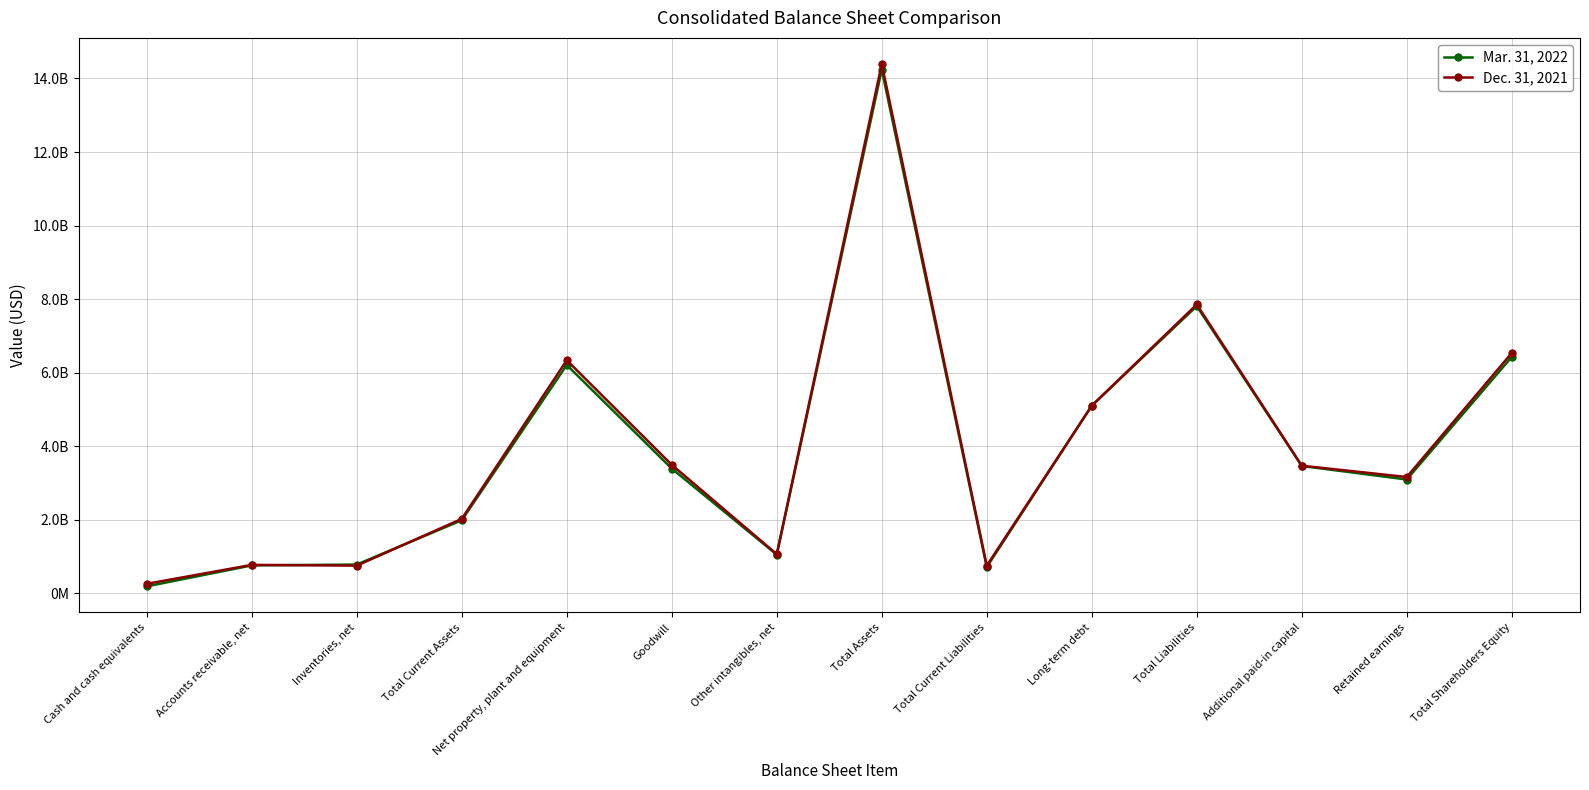

Is this an area chart (filled region under the line)?

No